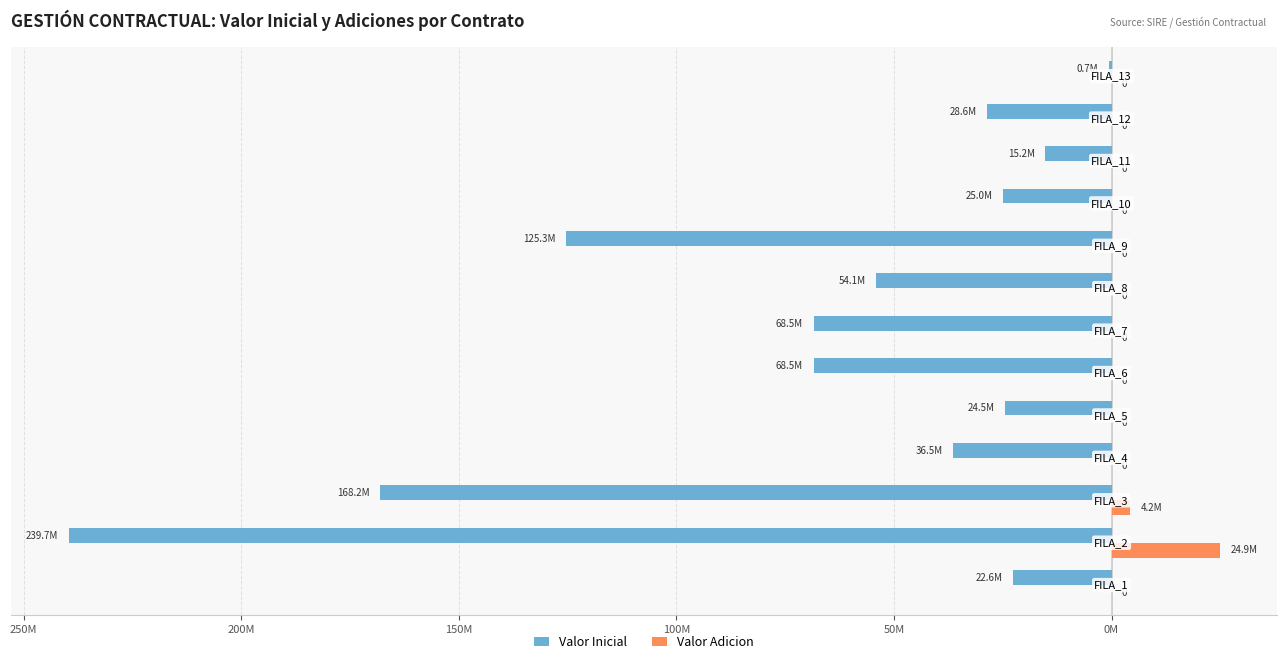

What are all the series names shown in the legend?

Valor Inicial, Valor Adicion